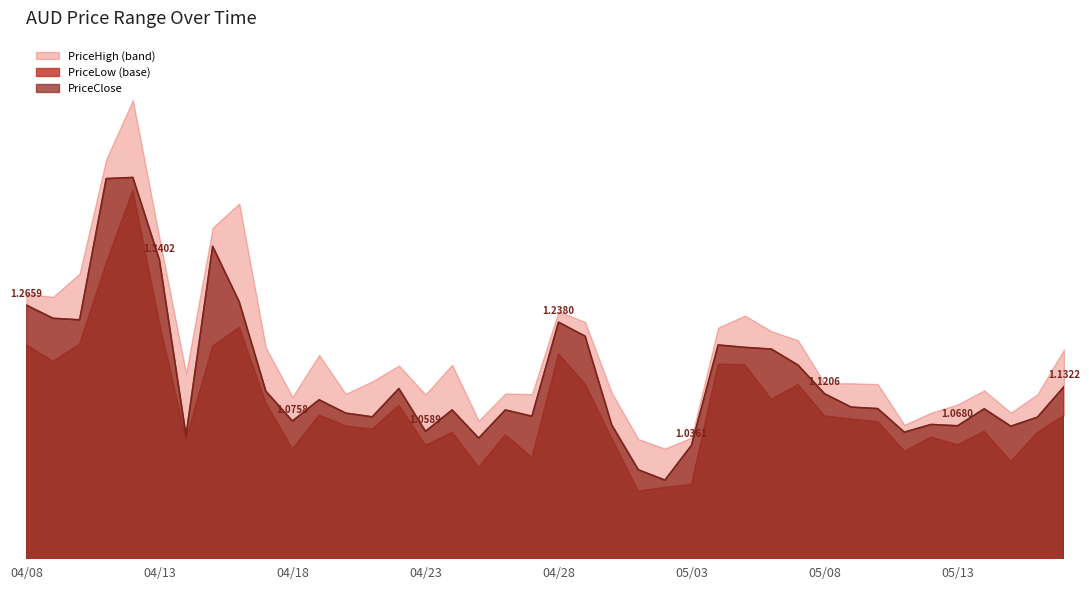

List the labels in order of PriceLow value, smallest first.

05/01, 05/02, 05/03, 04/25, 05/15, 04/27, 05/11, 04/18, 04/23, 05/13, 04/14, 04/30, 05/12, 04/26, 05/16, 04/24, 05/14, 04/21, 04/20, 05/10, 05/09, 05/08, 05/17, 04/19, 04/22, 04/17, 05/06, 05/07, 04/29, 05/05, 05/04, 04/09, 04/28, 04/15, 04/08, 04/10, 04/16, 04/13, 04/11, 04/12